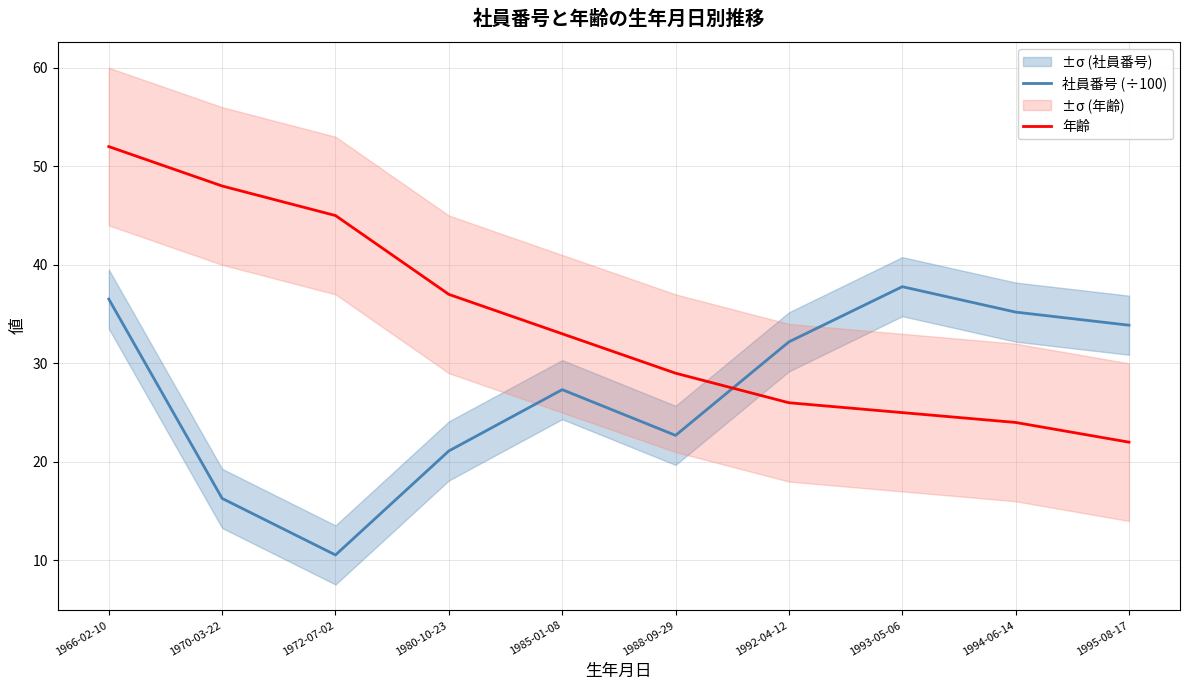

Which series changed the most between 1992-04-12 and 1995-08-17?

年齢